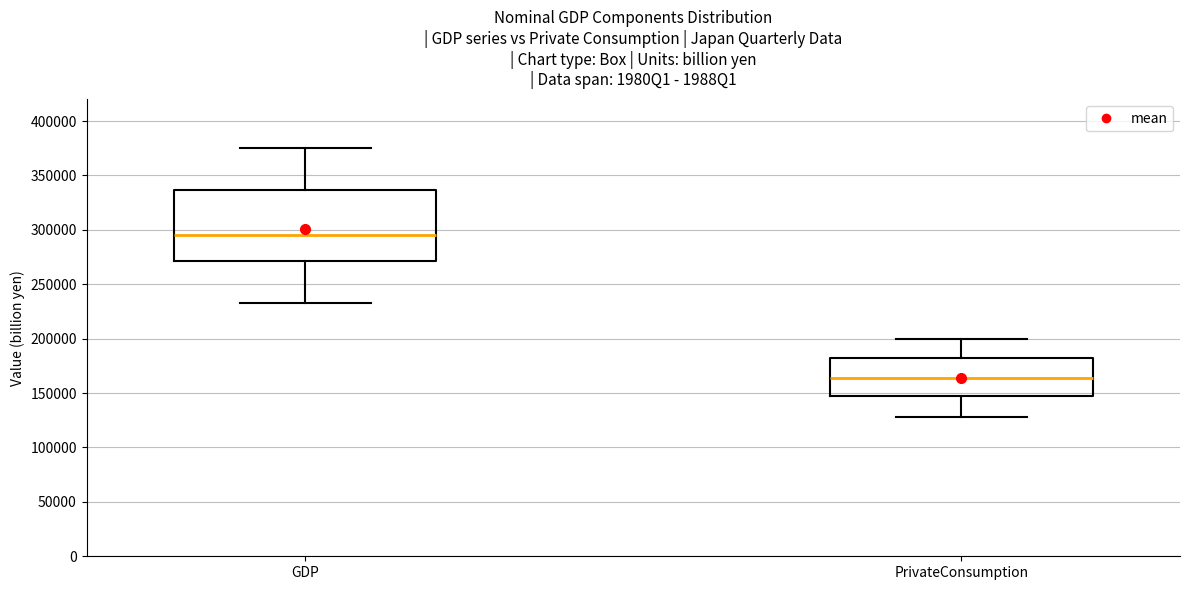

Reading left to right, transcribe this box plot: for each box, give where its median line is, the range the box spans, and where its two whiskers end, as read against the y-axis. The values are not printed on the chart, so give them approximately, as read against the axis.

GDP: median 295000, box 270000 to 335000, whiskers 235000 to 375000
PrivateConsumption: median 165000, box 145000 to 180000, whiskers 130000 to 200000